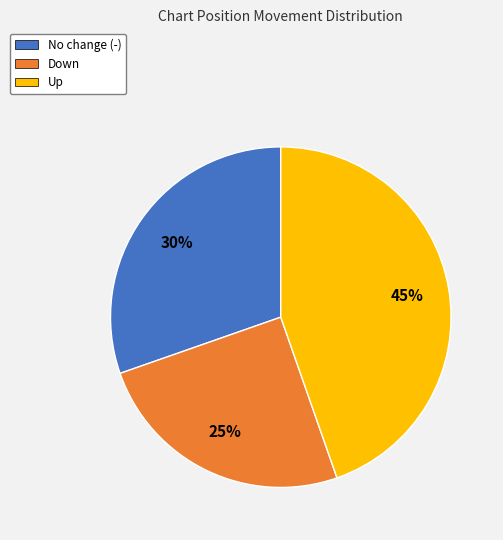

What percentage is the No change (-) slice, to the nearest percent?

30%